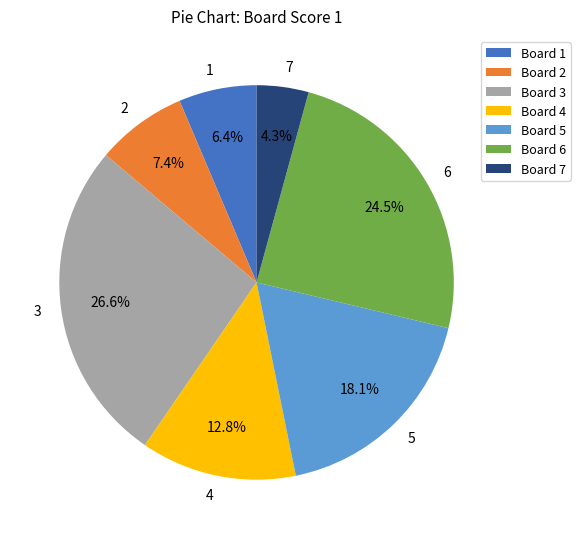

Is there a majority slice in this chart?

No